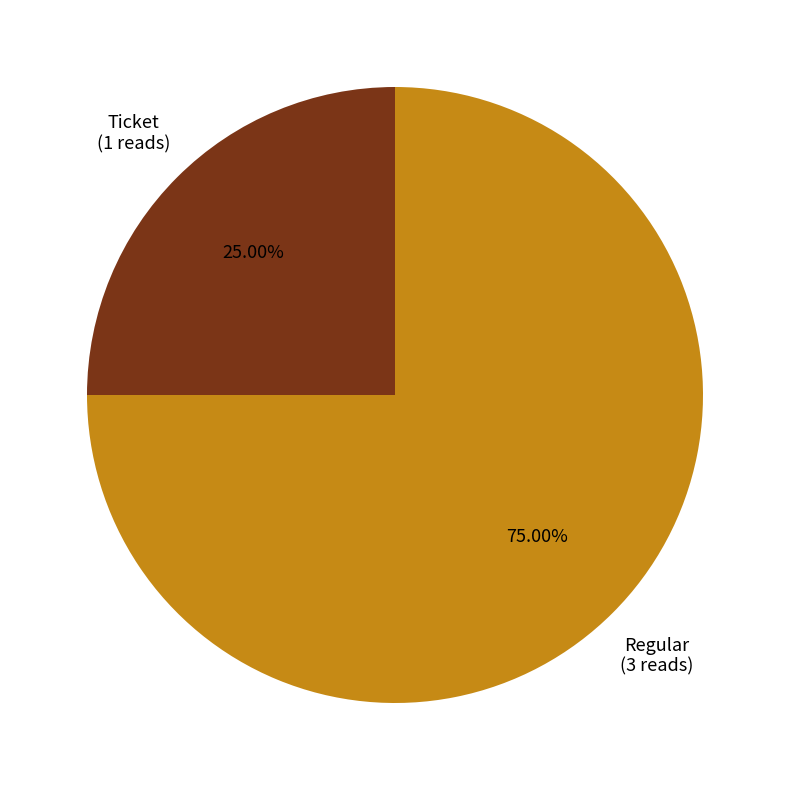

Count the number of slices in the pie.

2